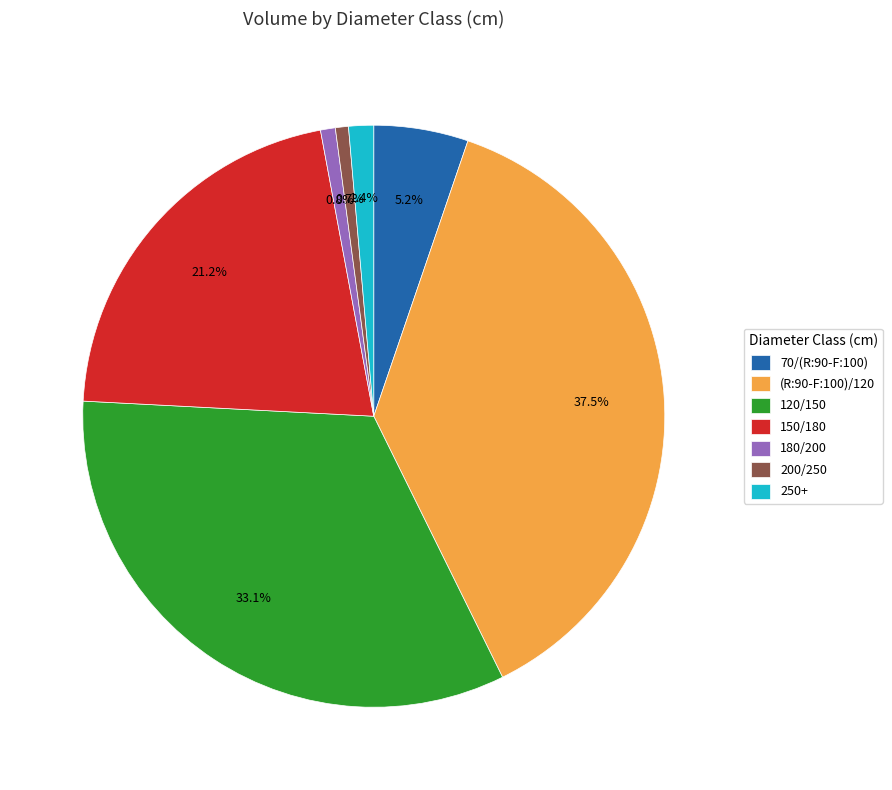

Which has a higher value, (R:90-F:100)/120 or 250+?

(R:90-F:100)/120